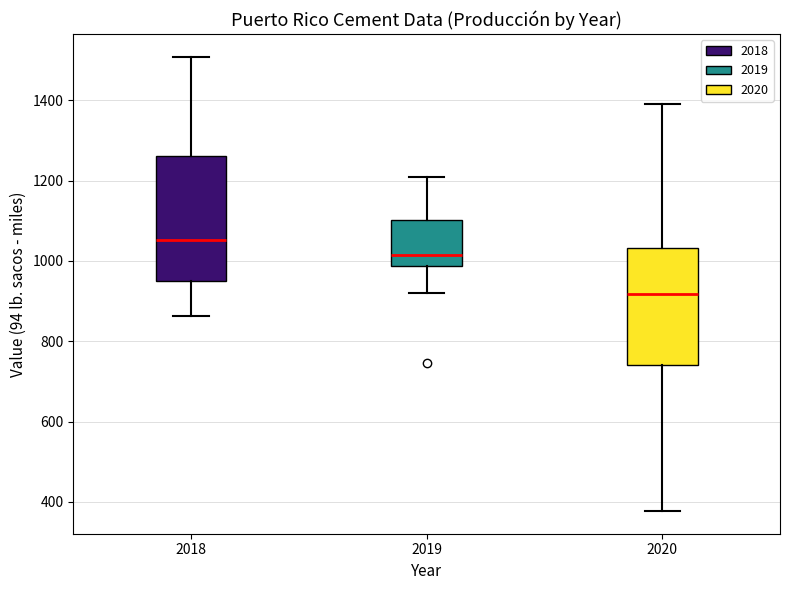

Which box's median line is the highest?

2018